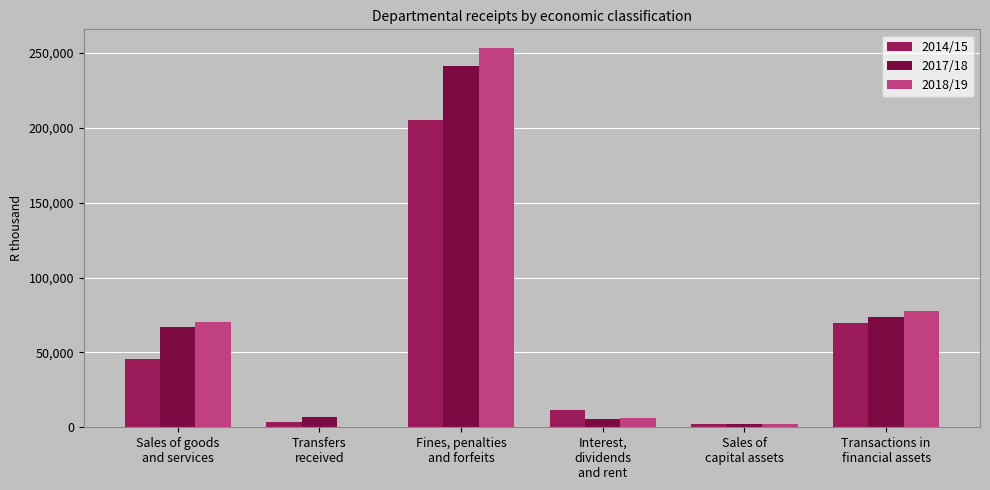

What is the maximum value shown in the chart?

253110